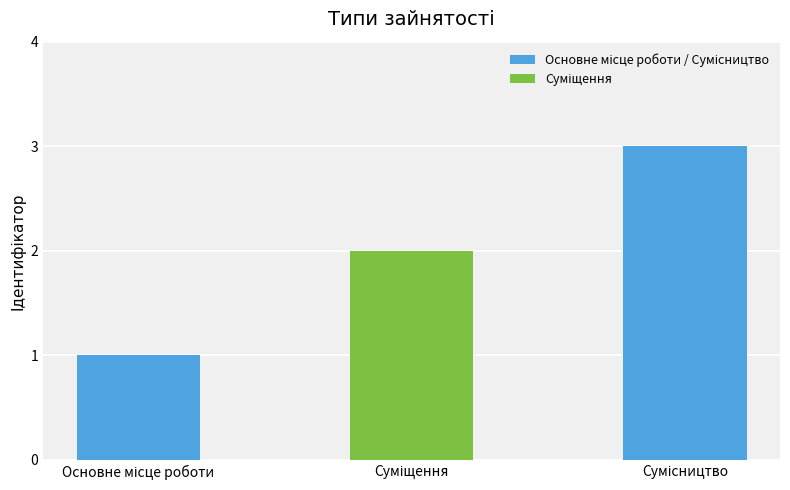

What is the greatest value displayed?

3